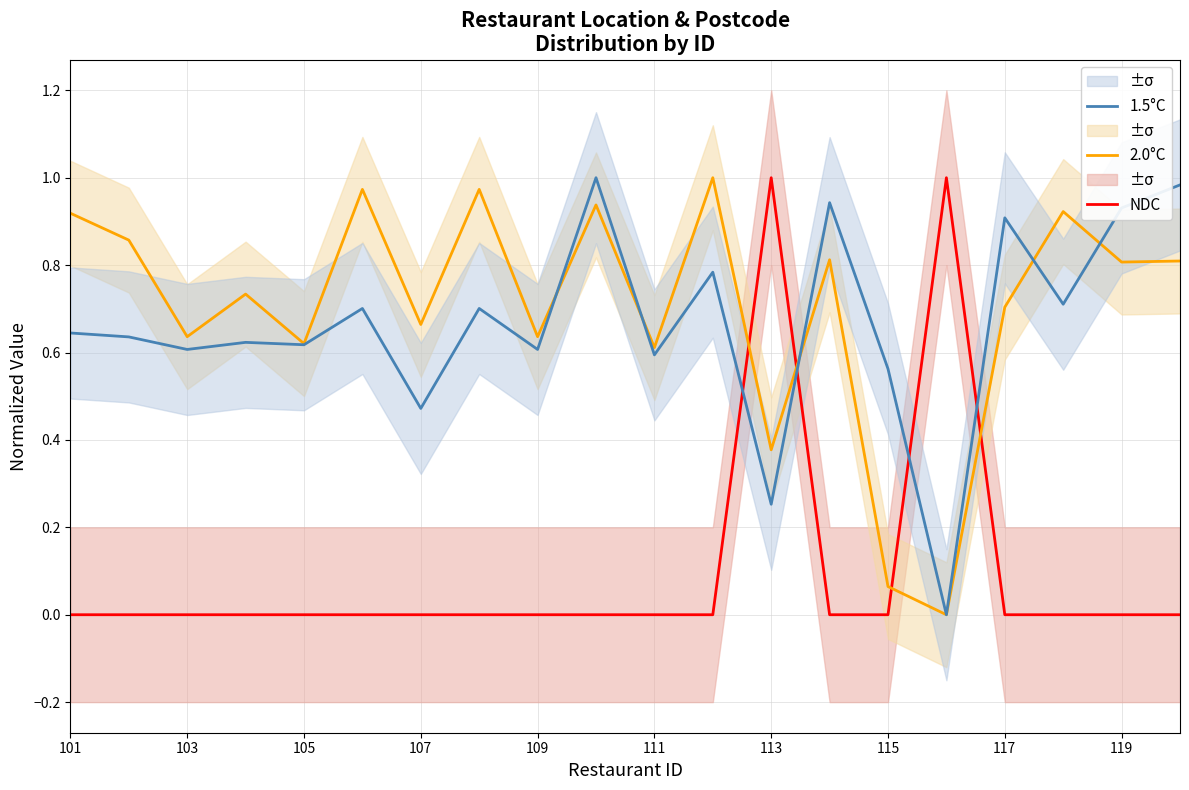

True or false: 1.5°C has a value of 1.6 at 119.

False